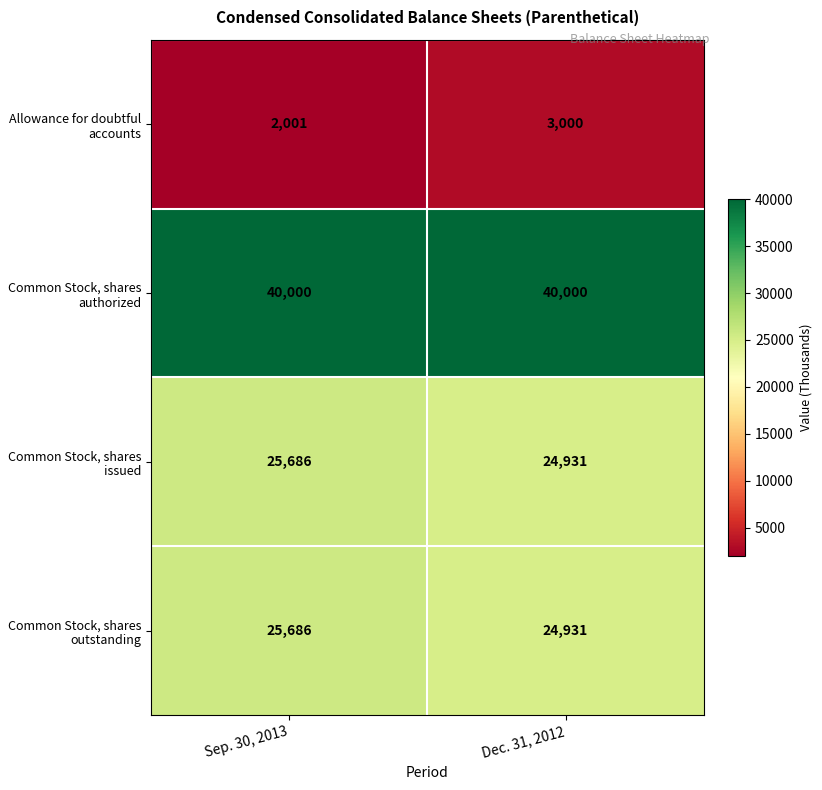

What is the spread (max minus min) of values at Dec. 31, 2012?

37000